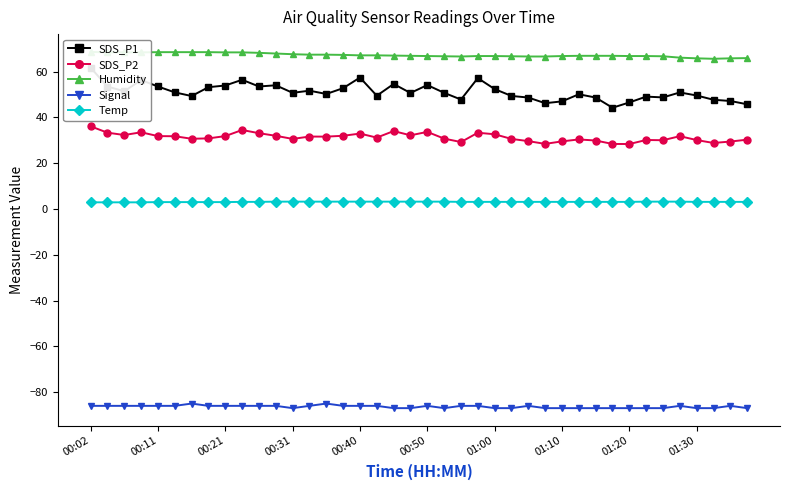

True or false: Temp and Signal intersect in this chart.

False